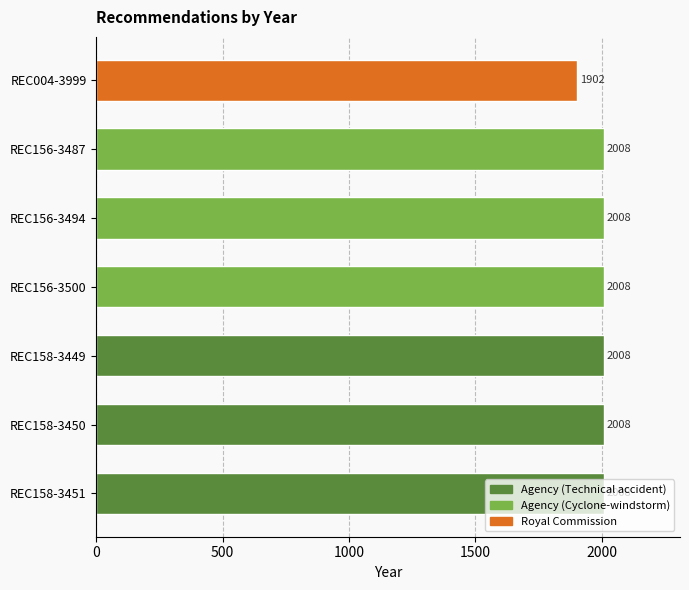

Approximately how many times larger is the value at REC004-3999 compared to REC156-3487?

0.9